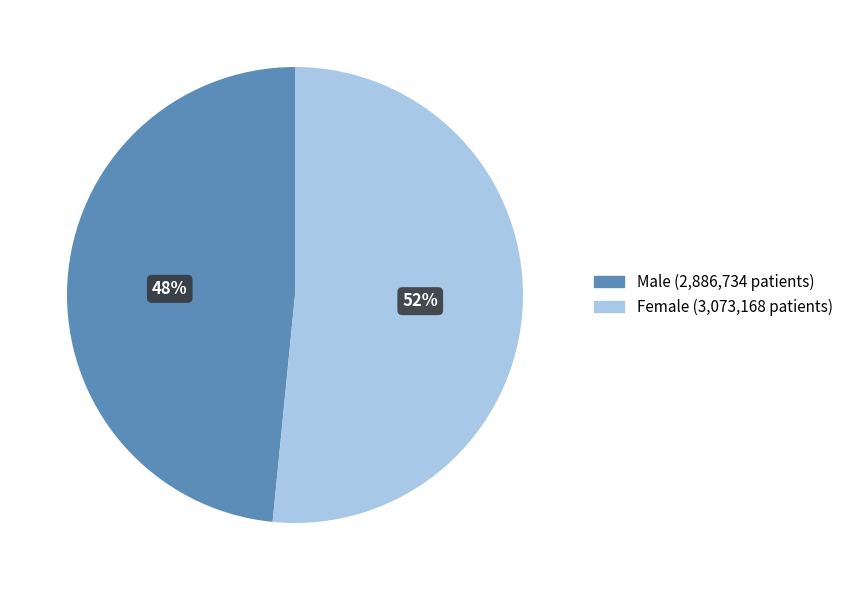

Does Male account for over 50% of the chart?

No